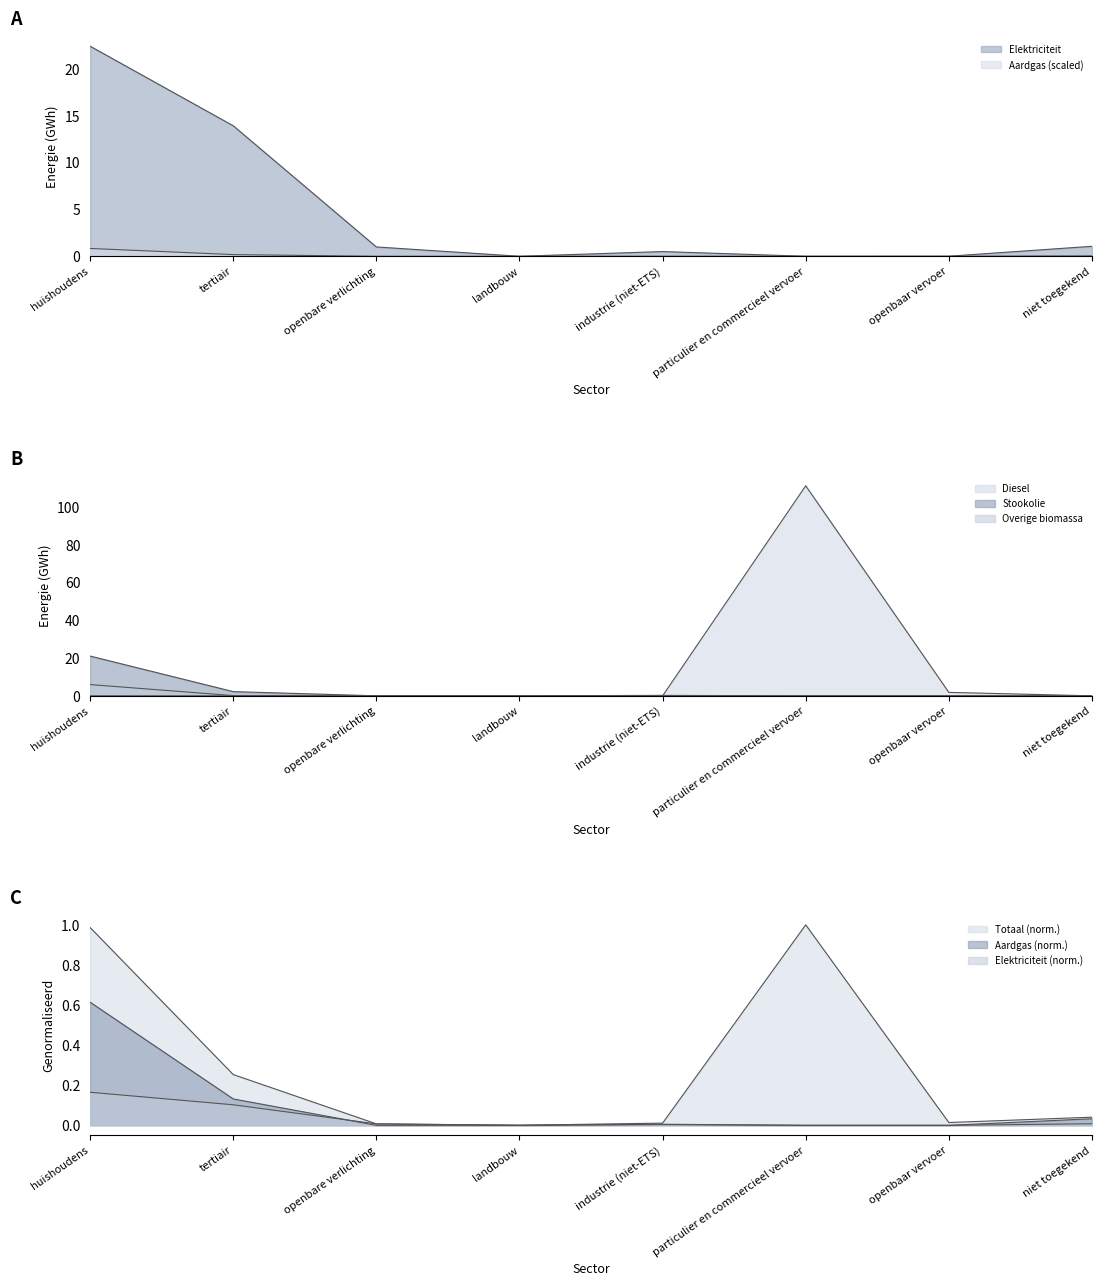

True or false: Stookolie and Aardgas intersect in this chart.

True